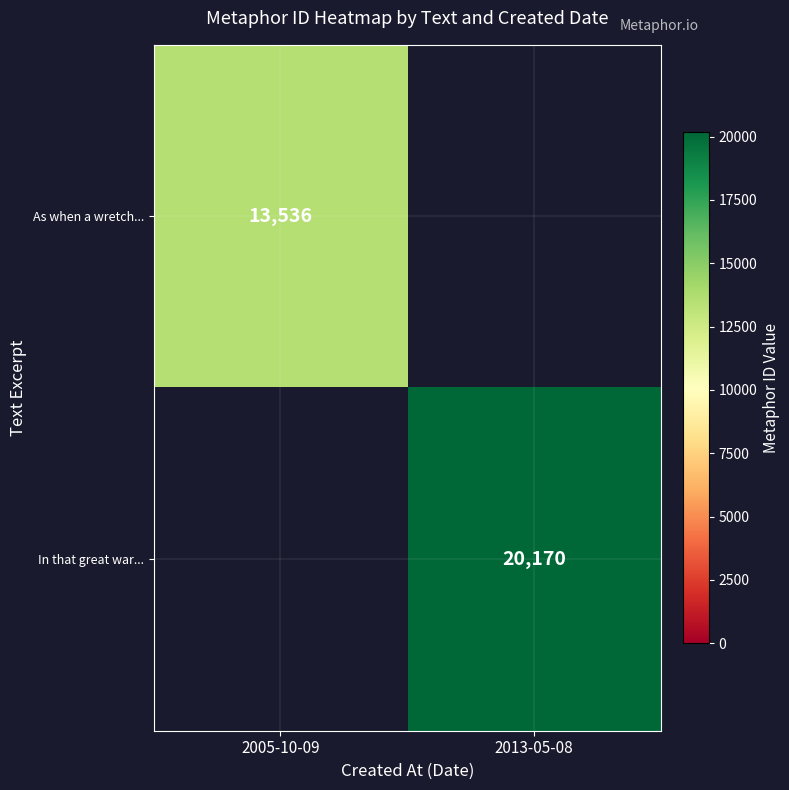

The value of As when a wretch... at 2005-10-09 is 13536. True or false?

True